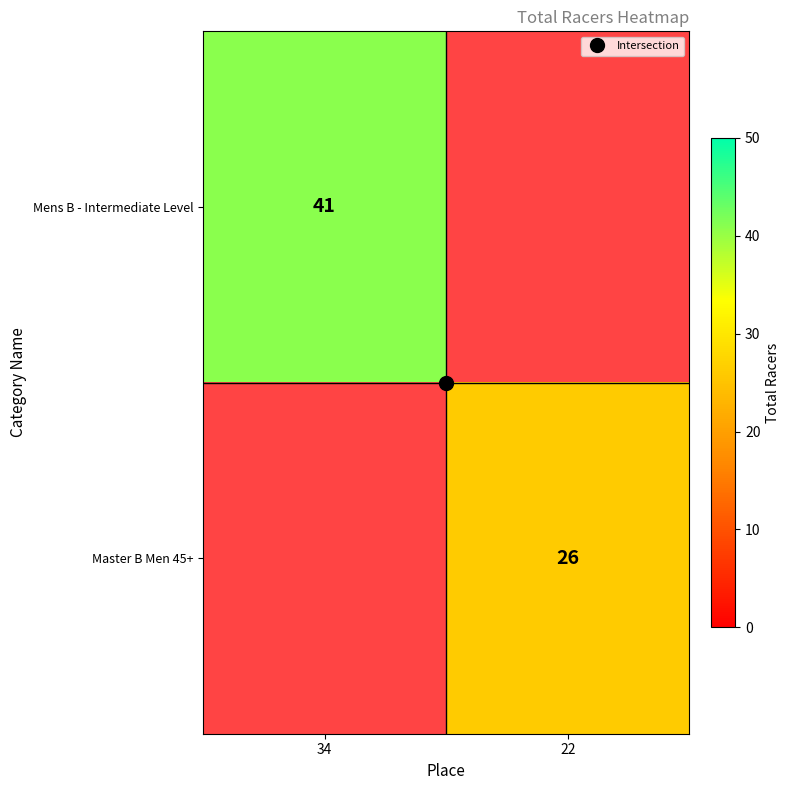

Between 34 and 22, which series saw the biggest shift?

Mens B - Intermediate Level